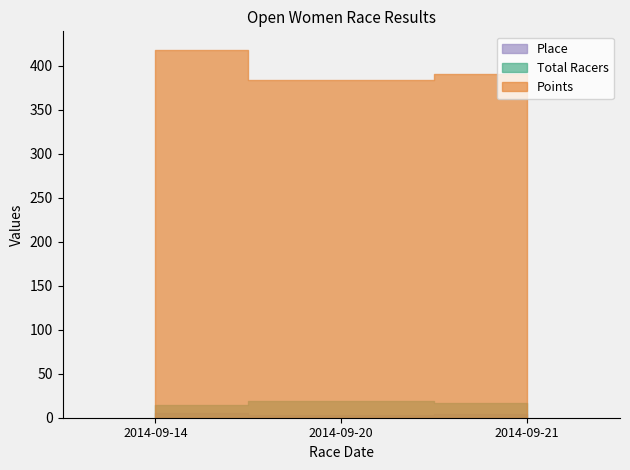

How many data points in Total Racers are above 17?

1